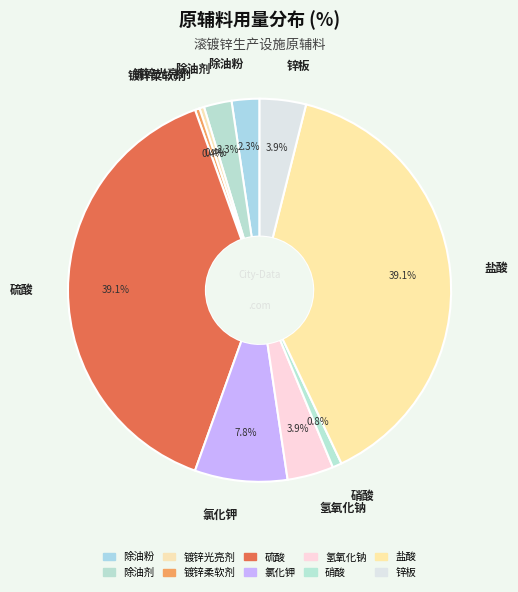

Is there a majority slice in this chart?

No